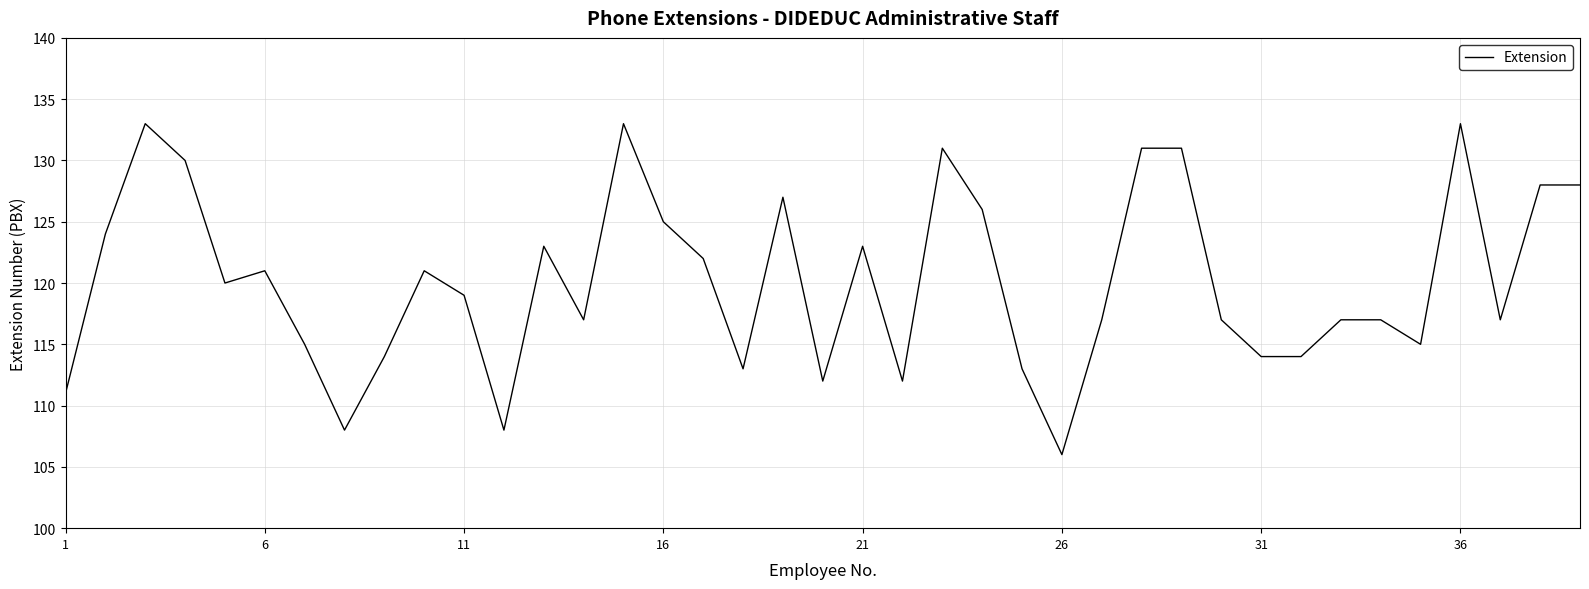

What is the minimum value shown in the chart?

106